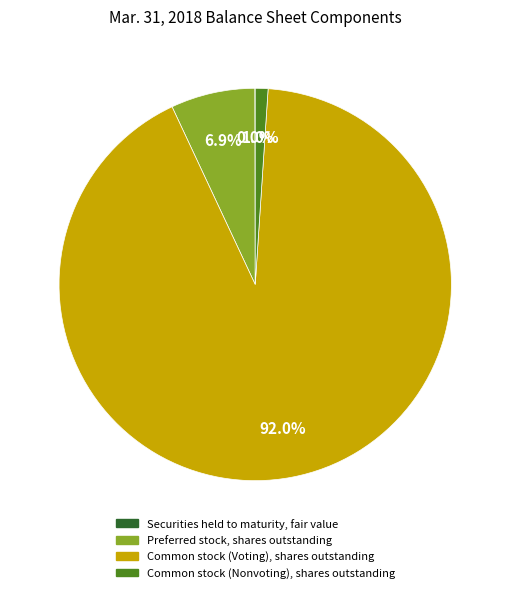

Does any single category account for the majority?

Yes